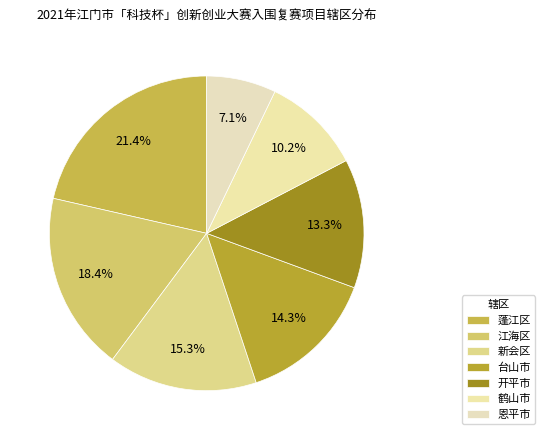

What is the change in value from 蓬江区 to 新会区?

-6